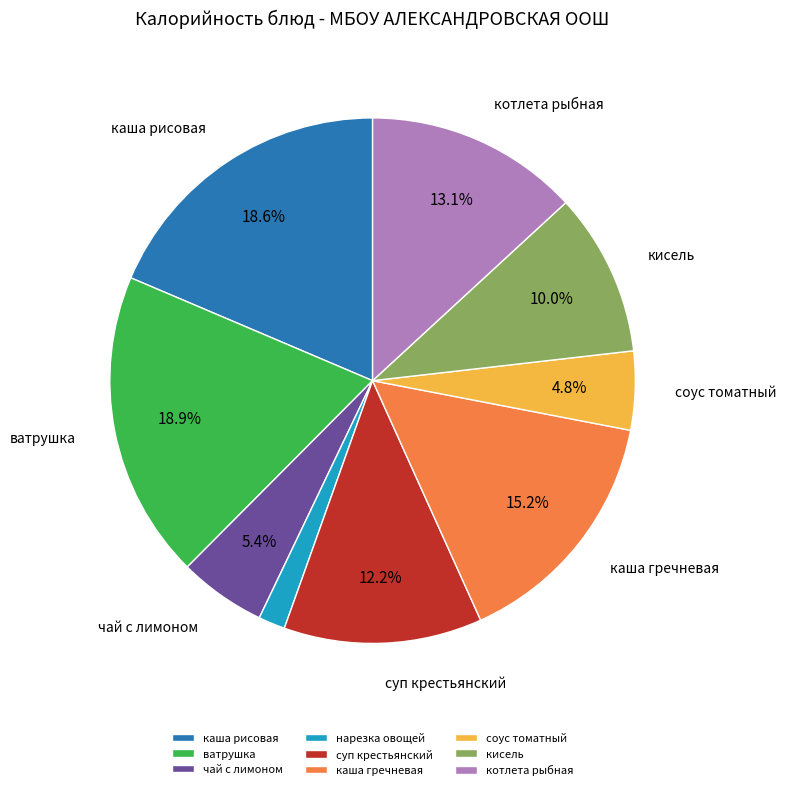

What is the smallest slice in the pie chart?

нарезка овощей